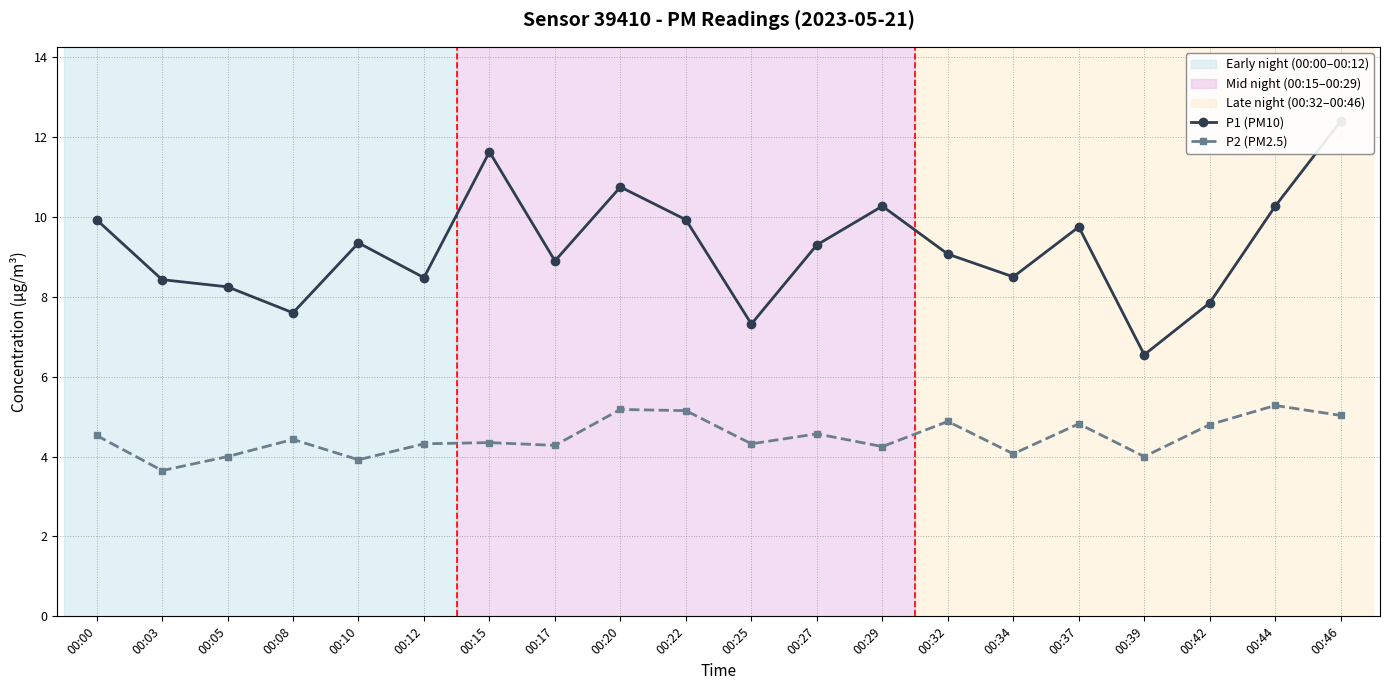

Reading right to left, list all the values displayed in this chart.

P1 (PM10): 12.4	10.3	7.8	6.5	9.8	8.5	9.1	10.3	9.3	7.3	9.9	10.8	8.9	11.6	8.5	9.3	7.6	8.2	8.4	9.9
P2 (PM2.5): 5.0	5.3	4.8	4.0	4.8	4.1	4.9	4.2	4.6	4.3	5.2	5.2	4.3	4.3	4.3	3.9	4.4	4.0	3.6	4.5